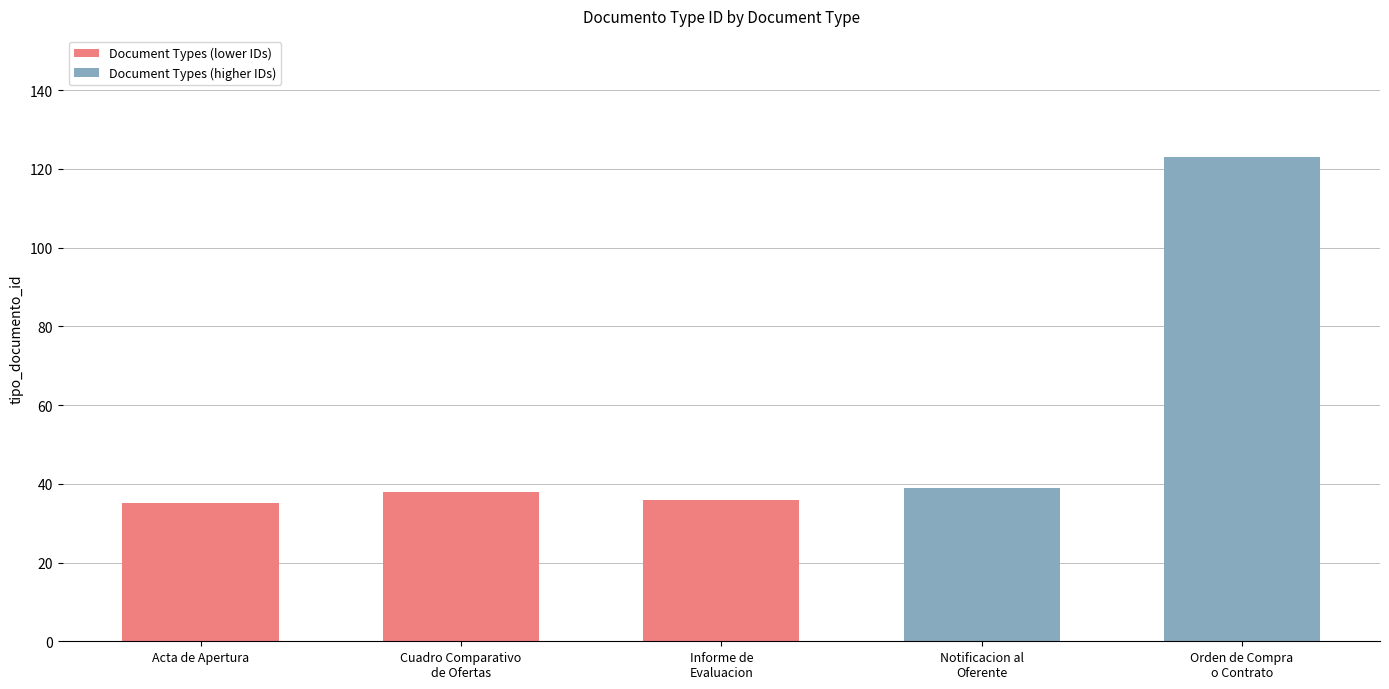

What is the minimum value shown in the chart?

35